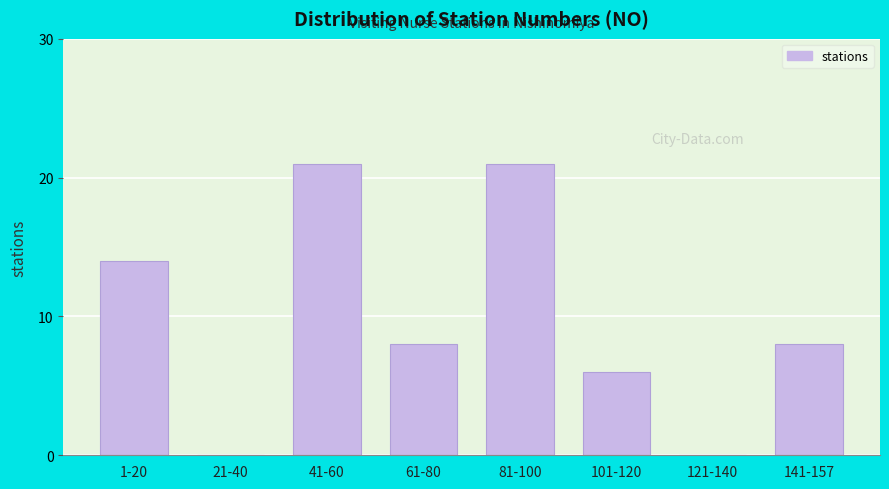

Reading right to left, extract all data points from this chart.

141-157=8	121-140=0	101-120=6	81-100=21	61-80=8	41-60=21	21-40=0	1-20=14